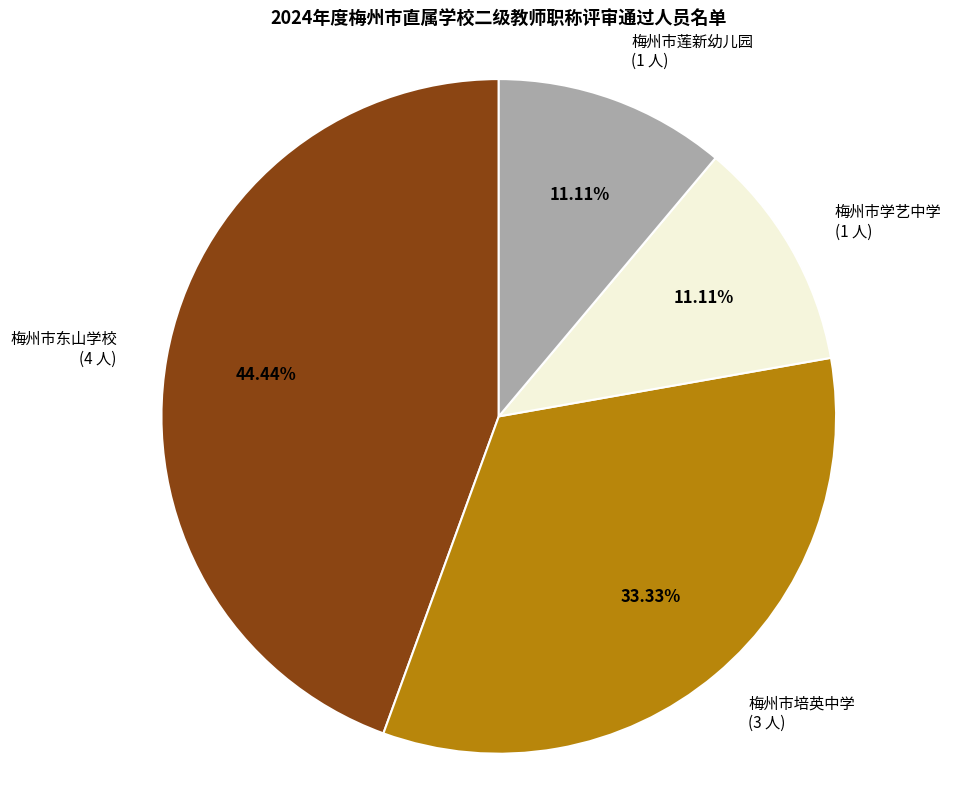

To the nearest percent, what is the difference between the largest and smallest slice percentages?

33%